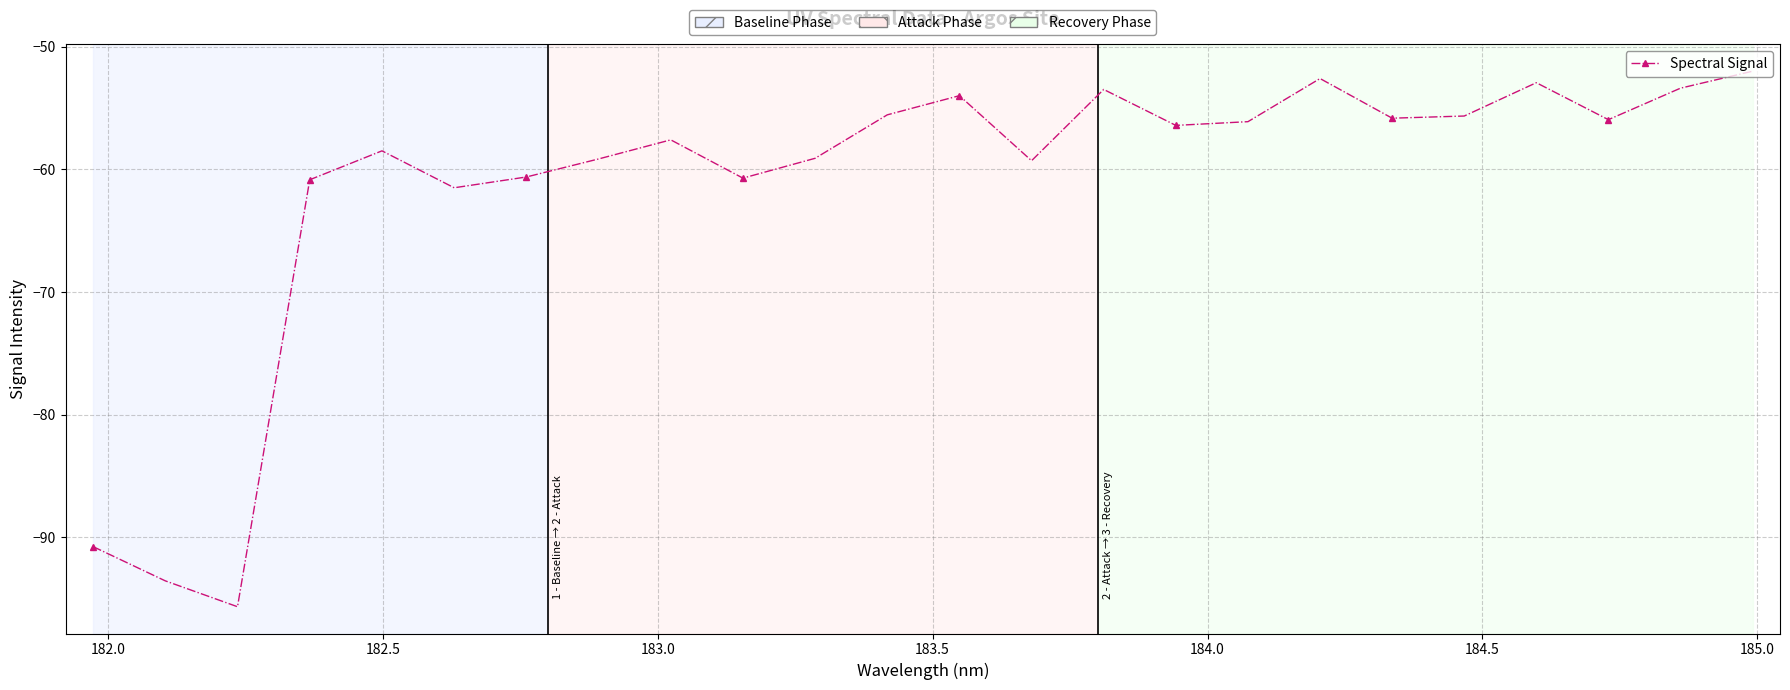

How many points are higher than both their immediate neighbors (excluding endpoints)?

6